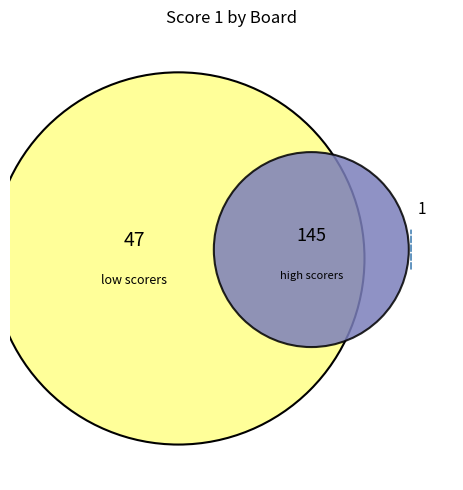

Is there a majority slice in this chart?

No